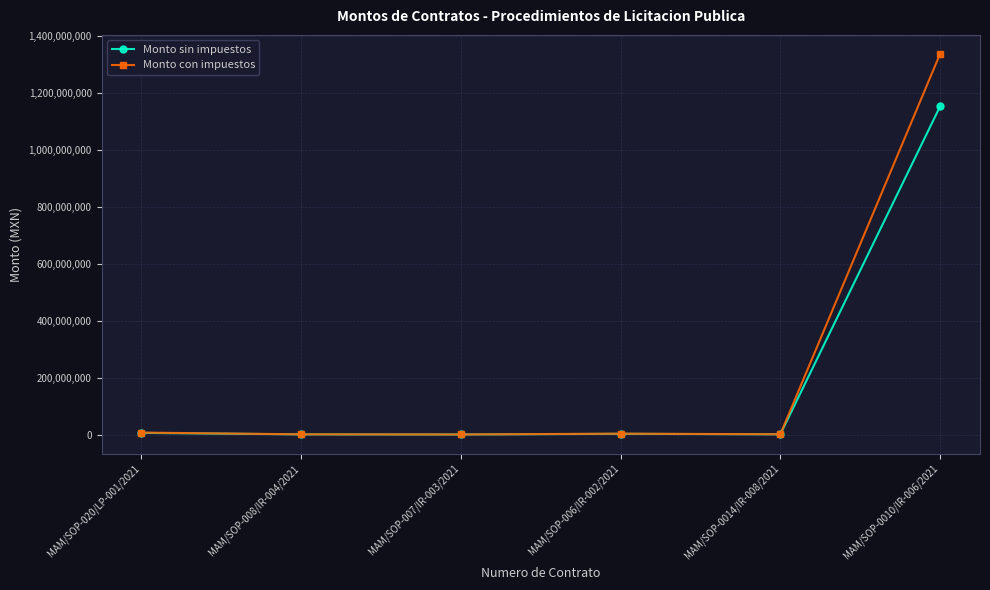

True or false: Monto sin impuestos has more than 2 points higher than both neighbors.

False